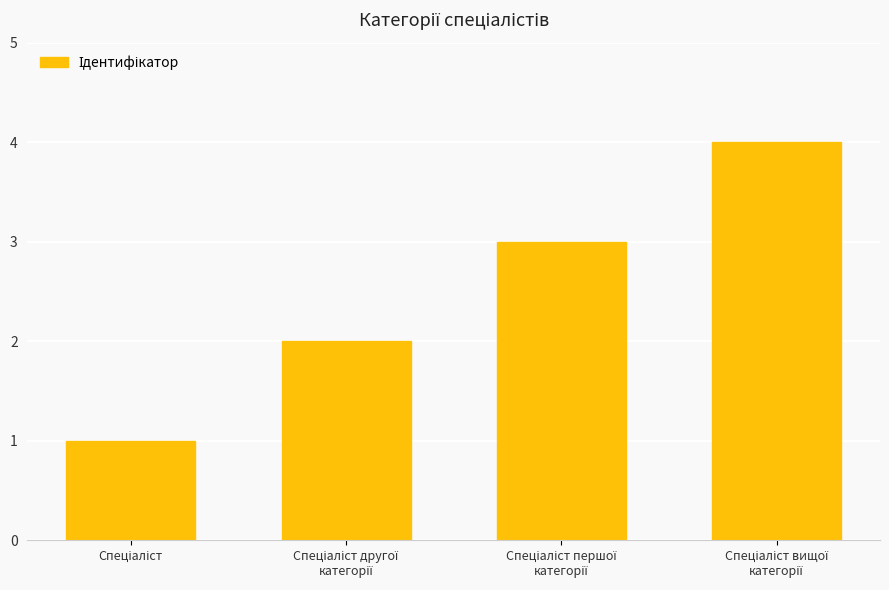

What is the sum of all values?

10